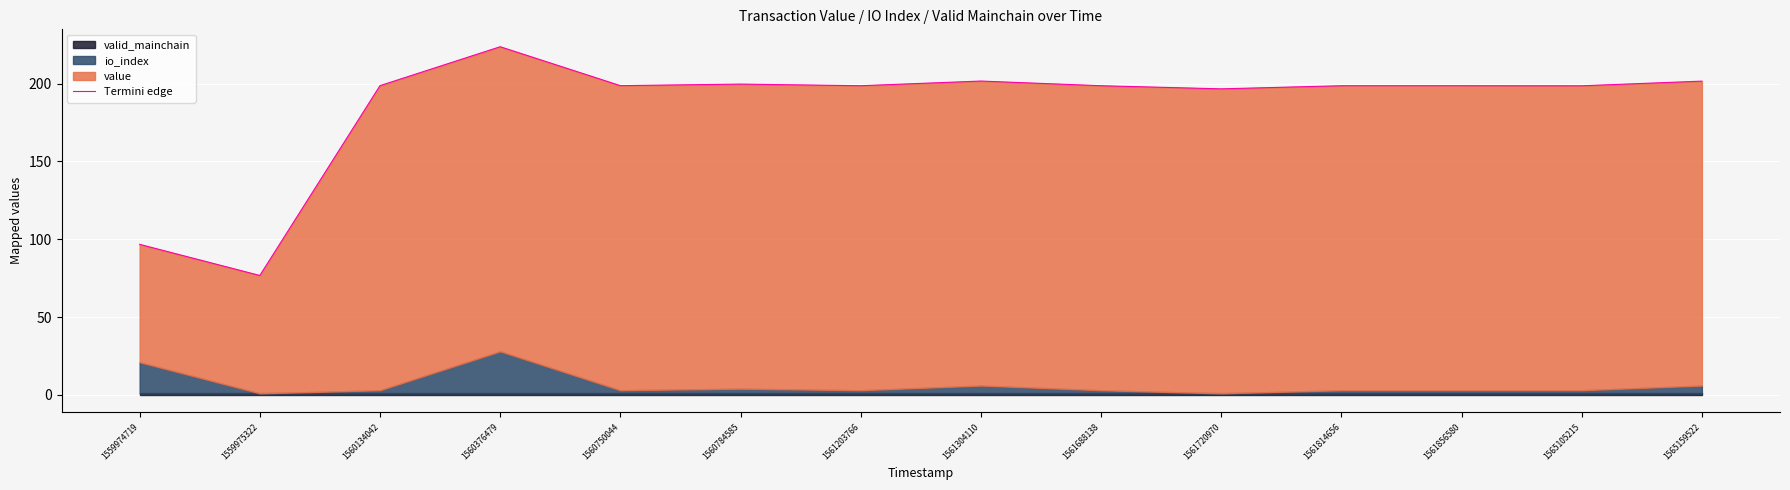

True or false: the data has more than 2 interior local peaks.

True